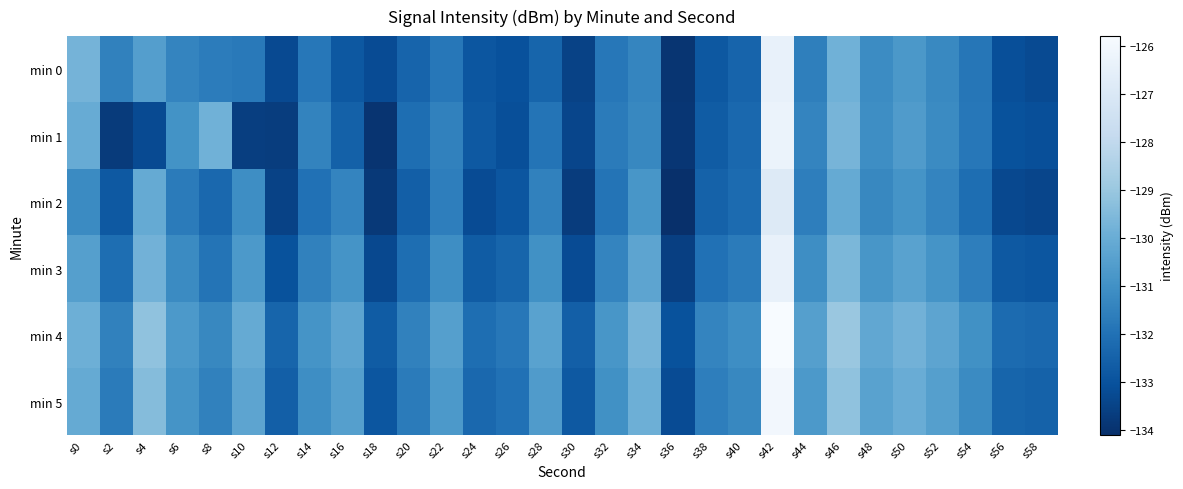

Reading right to left, list all the values displayed in this chart.

min 0: s58=-133.2	s56=-133.1	s54=-131.9	s52=-131.3	s50=-130.7	s48=-131.2	s46=-129.8	s44=-131.5	s42=-126.4	s40=-132.4	s38=-132.8	s36=-133.9	s34=-131.4	s32=-131.8	s30=-133.5	s28=-132.4	s26=-133.1	s24=-132.9	s22=-131.8	s20=-132.4	s18=-133.2	s16=-132.8	s14=-131.8	s12=-133.3	s10=-131.8	s8=-131.6	s6=-131.4	s4=-130.5	s2=-131.5	s0=-129.7
min 1: s58=-133.1	s56=-133.0	s54=-131.8	s52=-131.2	s50=-130.6	s48=-131.1	s46=-129.7	s44=-131.4	s42=-126.3	s40=-132.3	s38=-132.7	s36=-133.9	s34=-131.3	s32=-131.7	s30=-133.4	s28=-131.9	s26=-133.1	s24=-132.8	s22=-131.5	s20=-132.1	s18=-133.9	s16=-132.5	s14=-131.4	s12=-133.6	s10=-133.6	s8=-129.8	s6=-130.9	s4=-133.2	s2=-133.7	s0=-130.0
min 2: s58=-133.4	s56=-133.3	s54=-132.1	s52=-131.4	s50=-130.9	s48=-131.3	s46=-130.1	s44=-131.6	s42=-126.9	s40=-132.2	s38=-132.5	s36=-134.1	s34=-130.8	s32=-131.9	s30=-133.7	s28=-131.5	s26=-132.9	s24=-133.2	s22=-131.6	s20=-132.6	s18=-133.8	s16=-131.4	s14=-132.0	s12=-133.5	s10=-131.1	s8=-132.3	s6=-131.7	s4=-130.1	s2=-132.8	s0=-131.2
min 3: s58=-132.9	s56=-132.8	s54=-131.6	s52=-130.9	s50=-130.4	s48=-130.8	s46=-129.6	s44=-131.1	s42=-126.4	s40=-131.7	s38=-132.0	s36=-133.6	s34=-130.3	s32=-131.4	s30=-133.2	s28=-131.0	s26=-132.4	s24=-132.7	s22=-131.1	s20=-132.1	s18=-133.3	s16=-130.9	s14=-131.5	s12=-133.0	s10=-130.7	s8=-131.9	s6=-131.2	s4=-129.8	s2=-132.1	s0=-130.5
min 4: s58=-132.3	s56=-132.2	s54=-131.0	s52=-130.3	s50=-129.8	s48=-130.2	s46=-129.0	s44=-130.5	s42=-125.8	s40=-131.1	s38=-131.4	s36=-133.0	s34=-129.7	s32=-130.8	s30=-132.6	s28=-130.4	s26=-131.8	s24=-132.1	s22=-130.5	s20=-131.5	s18=-132.7	s16=-130.3	s14=-130.9	s12=-132.4	s10=-130.1	s8=-131.3	s6=-130.7	s4=-129.2	s2=-131.5	s0=-129.9
min 5: s58=-132.5	s56=-132.4	s54=-131.2	s52=-130.5	s50=-130.0	s48=-130.4	s46=-129.2	s44=-130.7	s42=-126.0	s40=-131.3	s38=-131.6	s36=-133.2	s34=-129.9	s32=-131.0	s30=-132.8	s28=-130.6	s26=-132.0	s24=-132.3	s22=-130.7	s20=-131.7	s18=-132.9	s16=-130.5	s14=-131.1	s12=-132.6	s10=-130.3	s8=-131.5	s6=-130.9	s4=-129.4	s2=-131.7	s0=-130.1